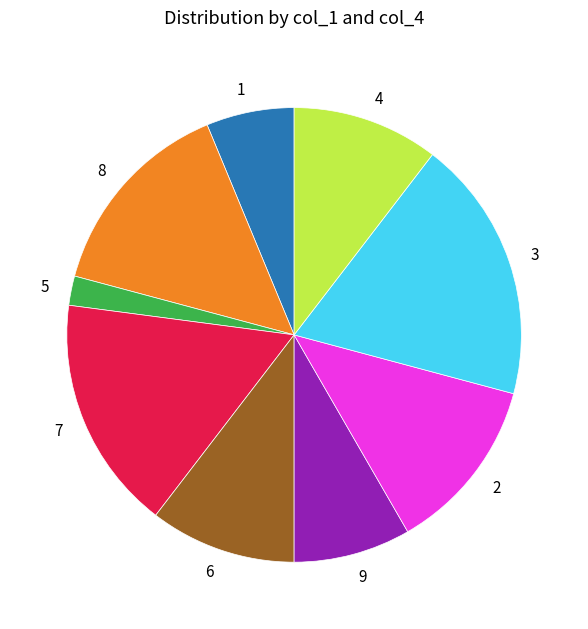

Combined, do 5 and 1 account for over 50%?

No